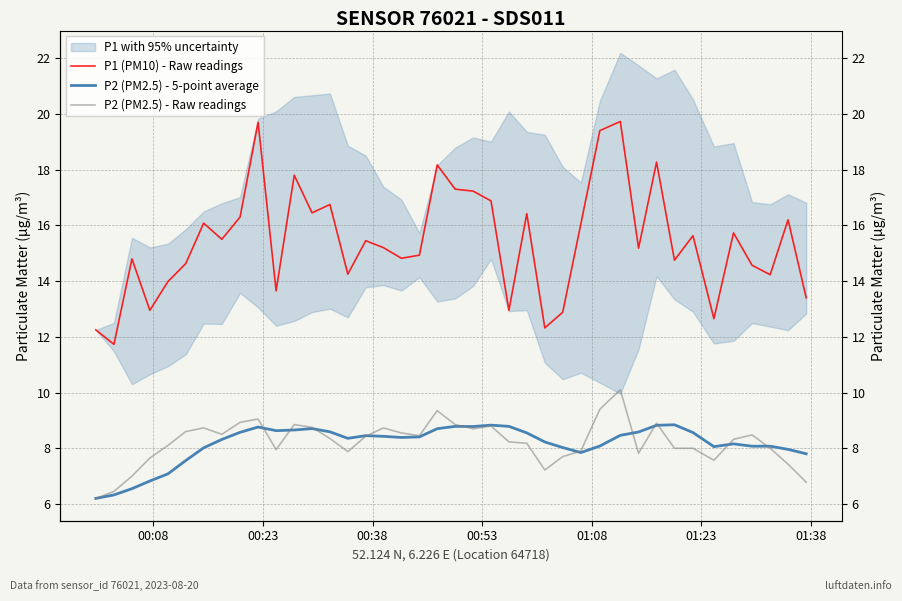

True or false: P1 (PM10) - Raw readings and P2 (PM2.5) - 5-point average intersect in this chart.

False